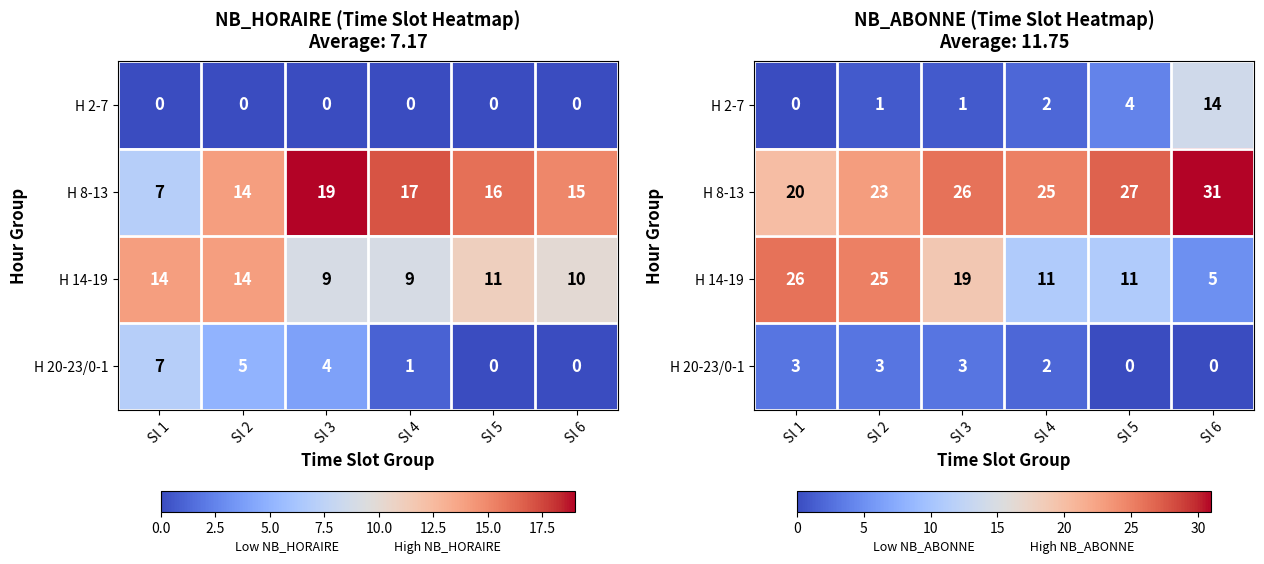

At which category is the sum across all series the highest?

Sl 2